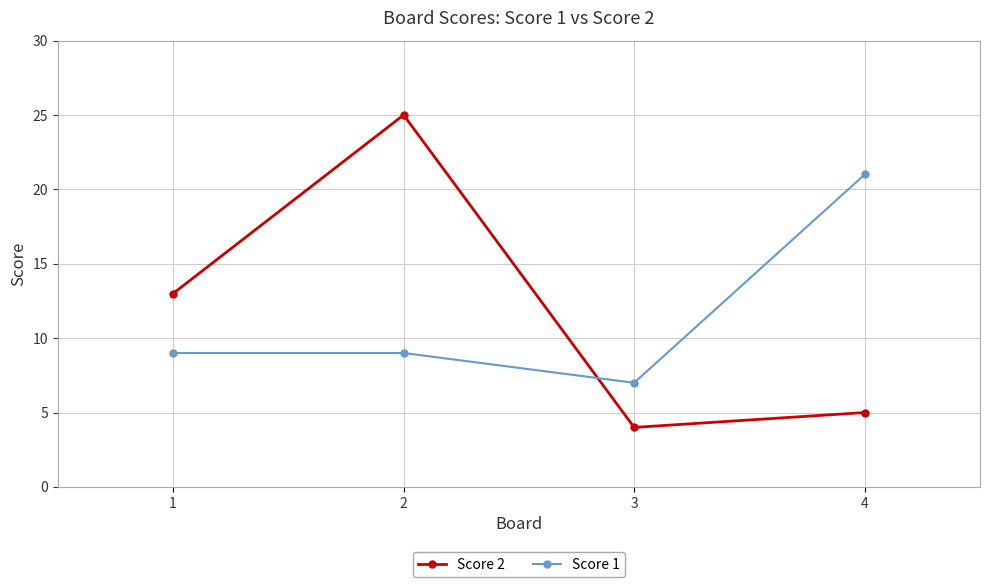

What is the average value of the Score 2 series?

12